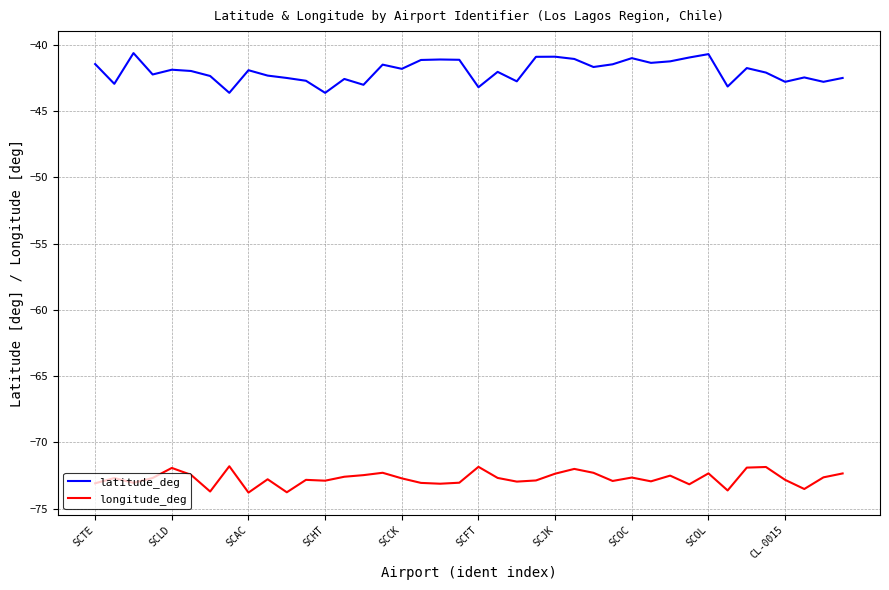

True or false: latitude_deg and longitude_deg cross at least once.

False